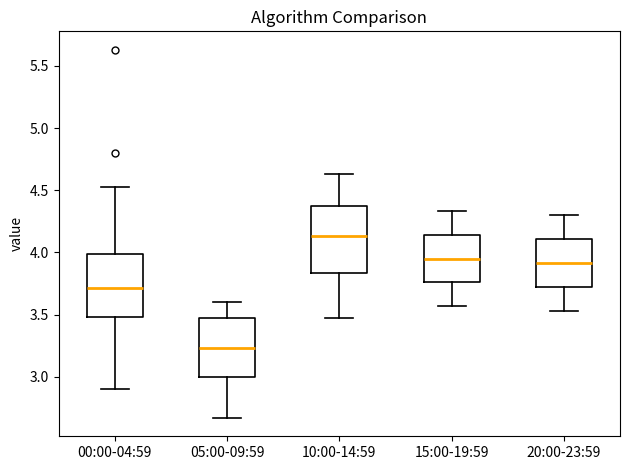

Reading left to right, transcribe this box plot: for each box, give where its median line is, the range the box spans, and where its two whiskers end, as read against the y-axis. The values are not printed on the chart, so give them approximately, as read against the axis.

00:00-04:59: median 3.70, box 3.50 to 4.00, whiskers 2.90 to 4.55
05:00-09:59: median 3.25, box 3.00 to 3.45, whiskers 2.65 to 3.60
10:00-14:59: median 4.15, box 3.85 to 4.40, whiskers 3.45 to 4.65
15:00-19:59: median 3.95, box 3.75 to 4.15, whiskers 3.55 to 4.35
20:00-23:59: median 3.90, box 3.70 to 4.10, whiskers 3.55 to 4.30